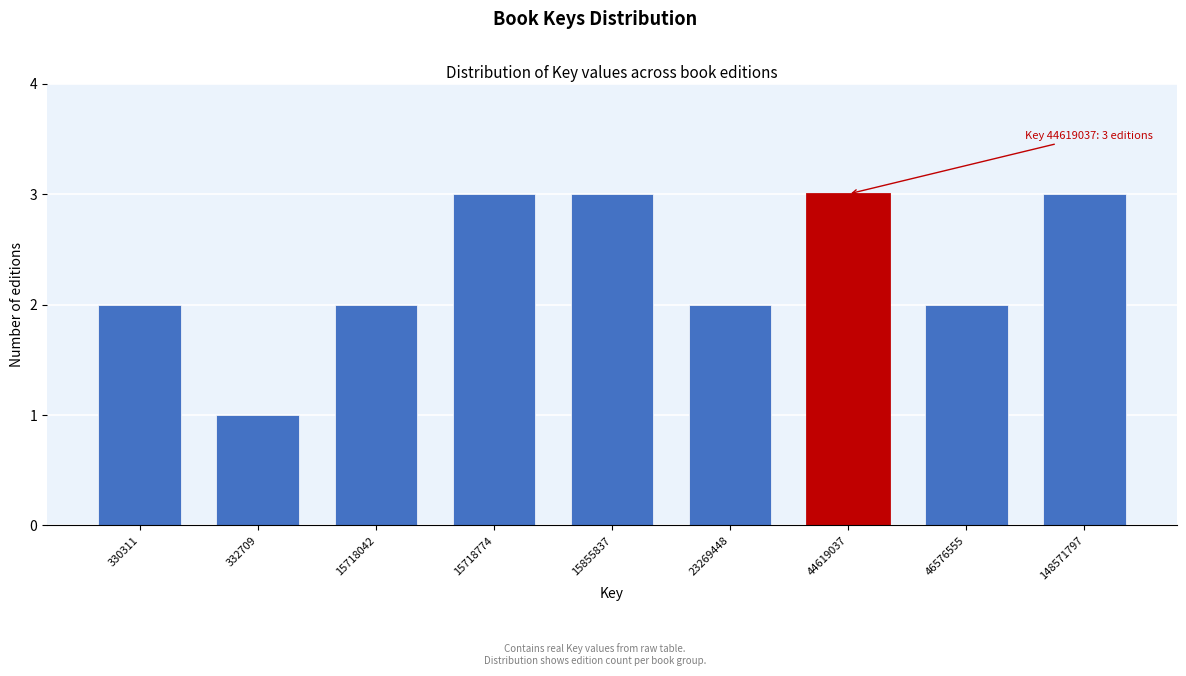

Reading right to left, what are all the values shown in this chart?

3	2	3	2	3	3	2	1	2